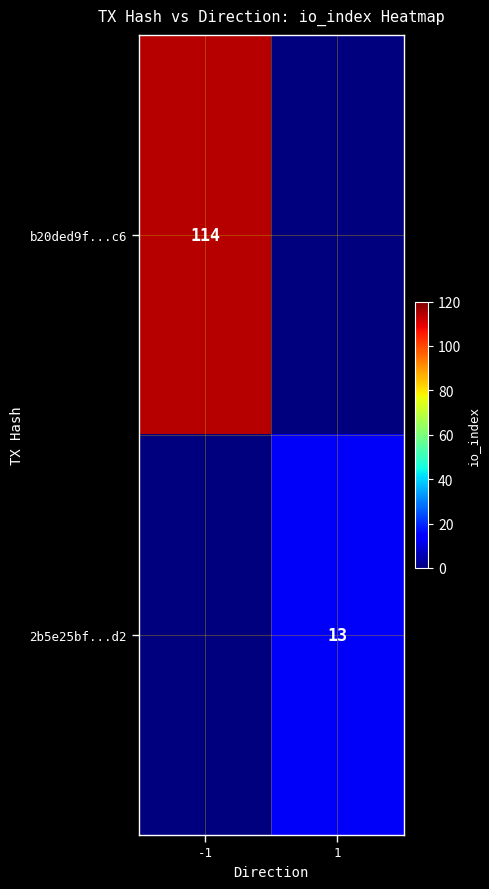

Is the value of b20ded9f...c6 at -1 greater than the value of 2b5e25bf...d2 at 1?

Yes